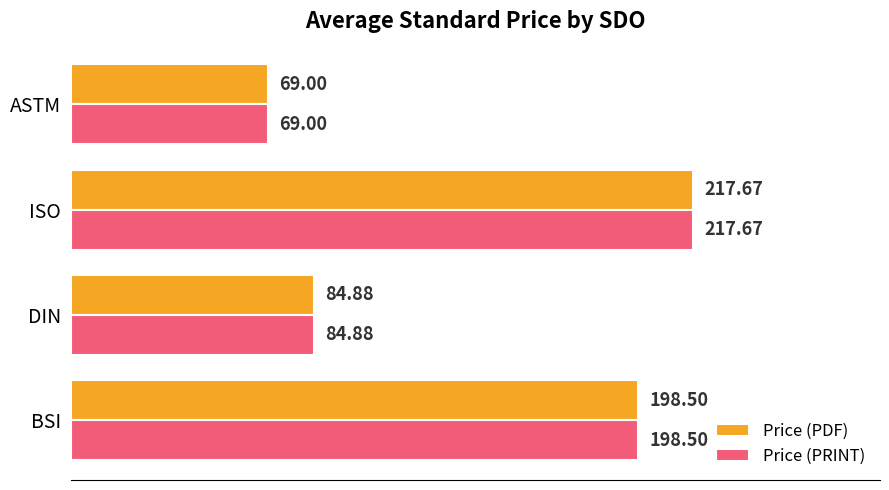

What are all the series names shown in the legend?

Price (PDF), Price (PRINT)